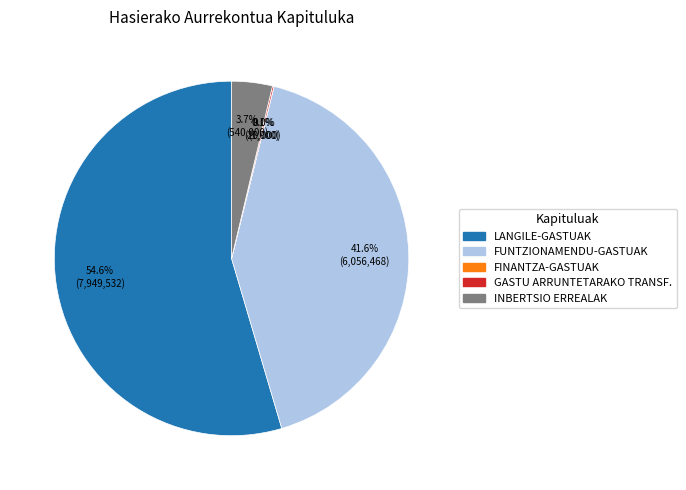

Is there any slice that represents more than half of the pie?

Yes